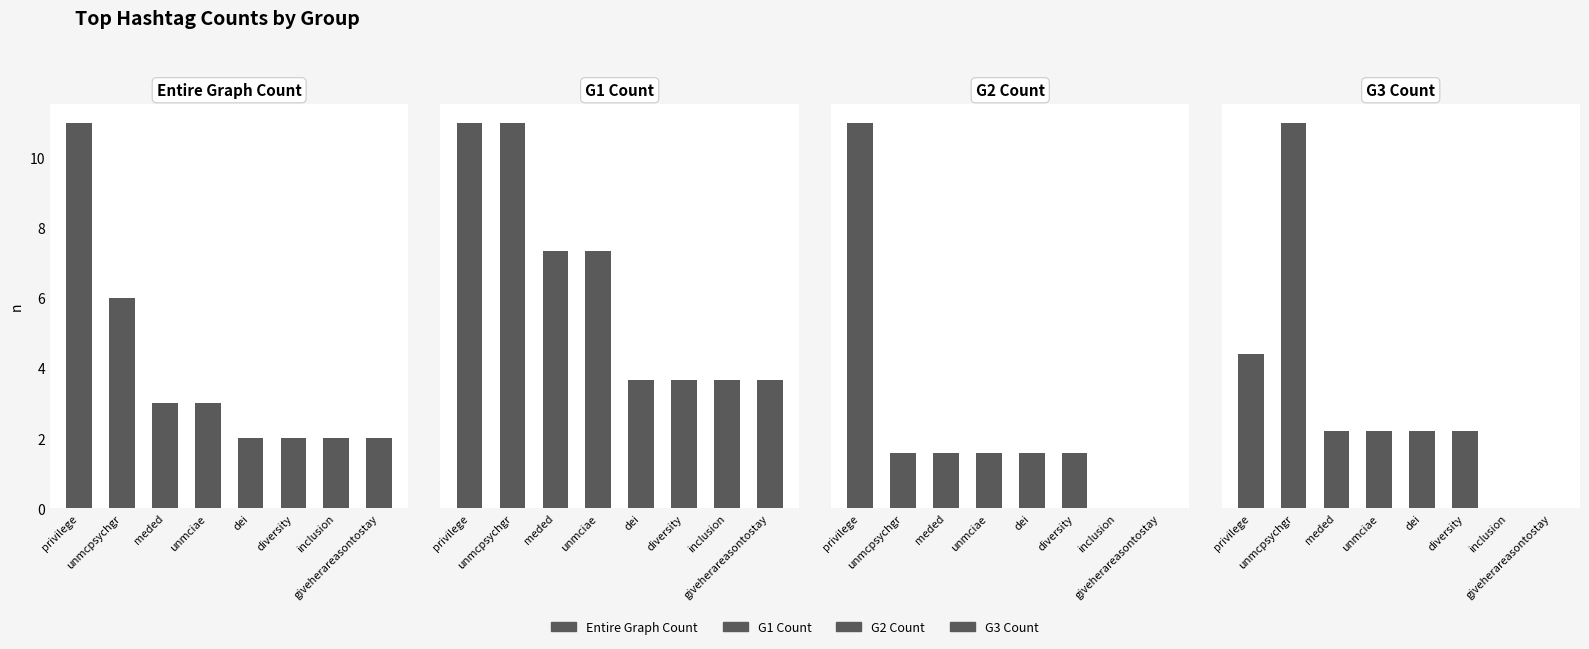

How many values in the G1 Count series are below 2?

4